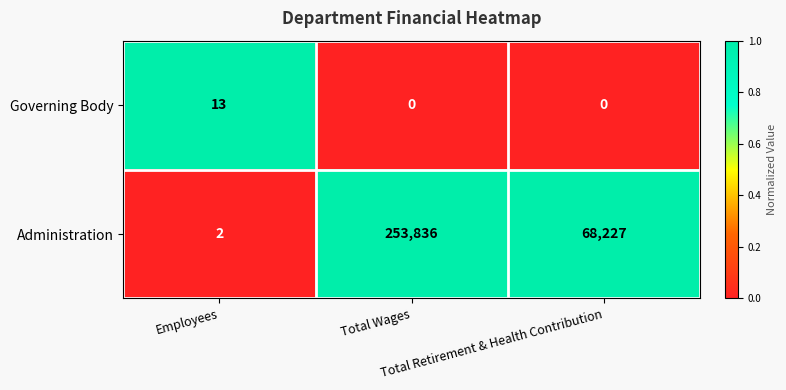

Which series has the largest total across all categories?

Administration